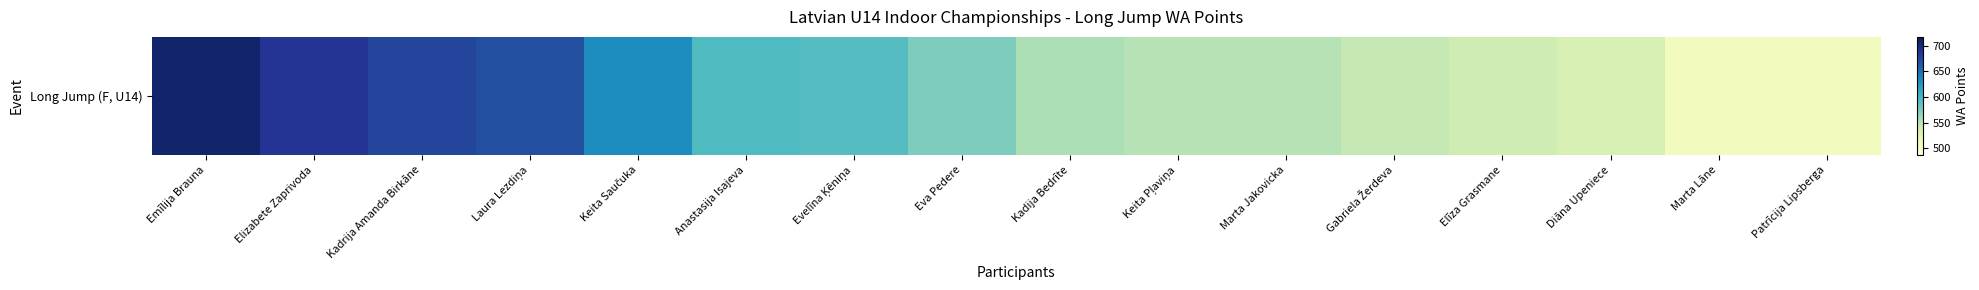

What is the difference between the maximum and minimum values?

200